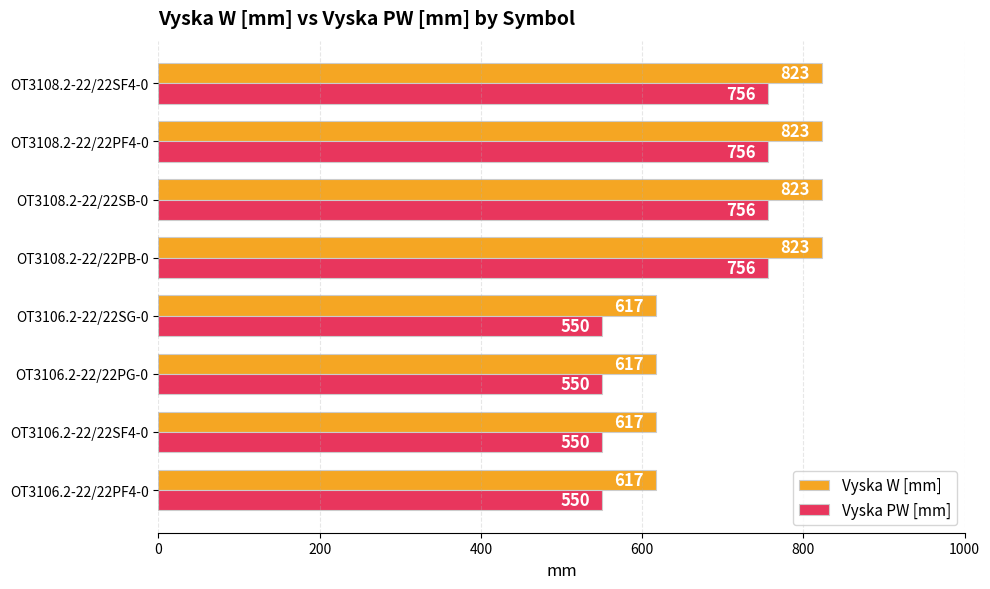

Rank the series by their average value, from lowest to highest.

Vyska PW [mm], Vyska W [mm]